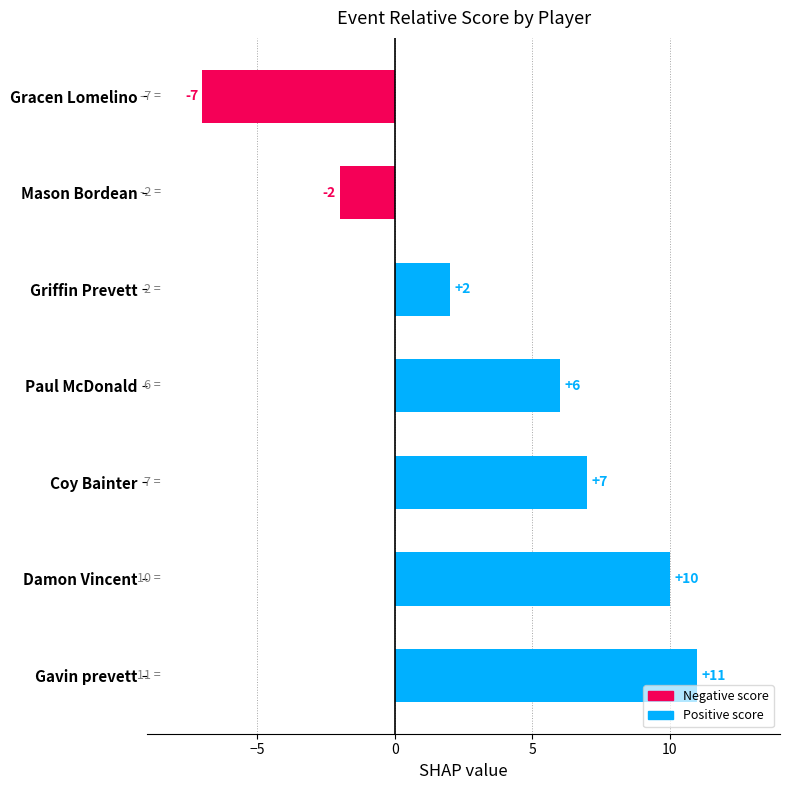

Rank the categories by value from lowest to highest.

Gracen Lomelino, Mason Bordean, Griffin Prevett, Paul McDonald, Coy Bainter, Damon Vincent, Gavin prevett